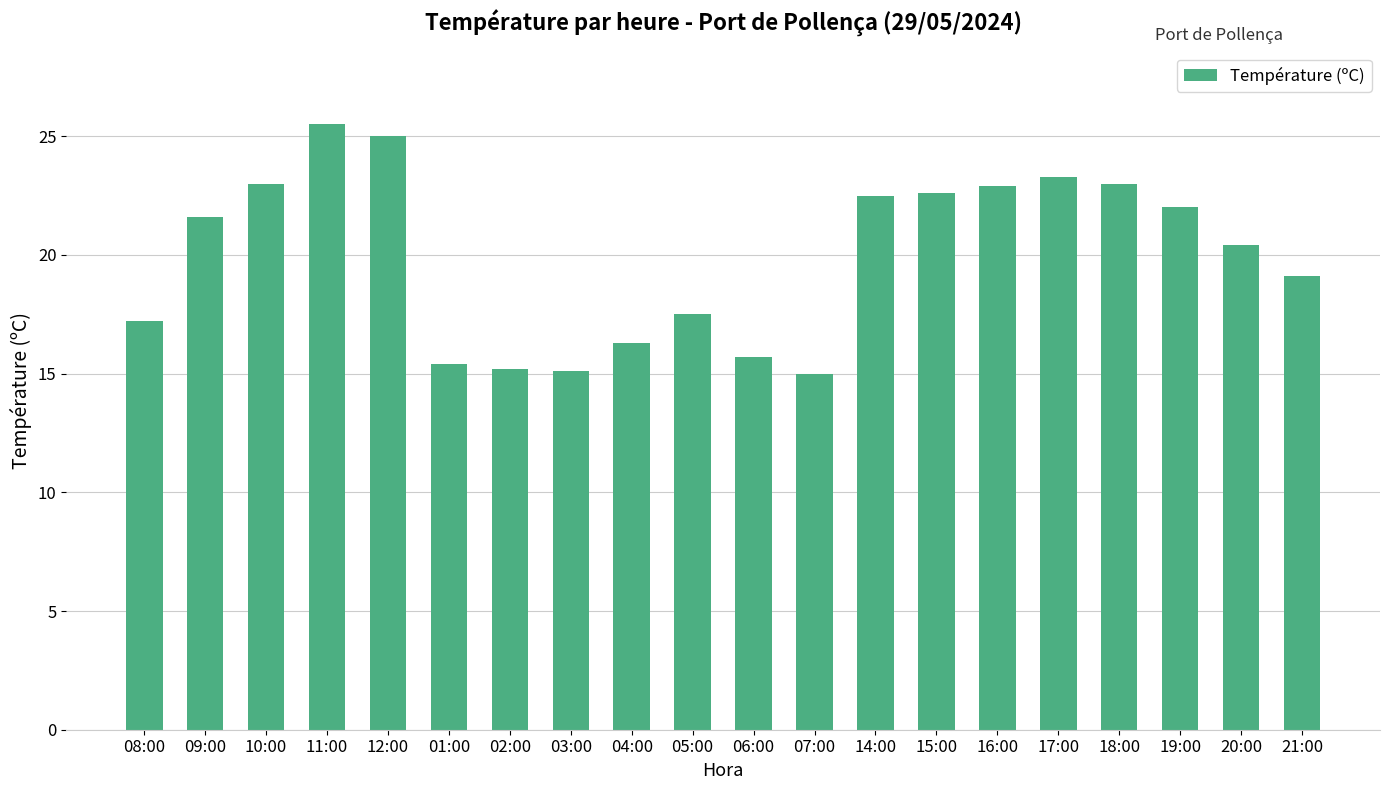

What is the label of the 8th bar from the left?

03:00